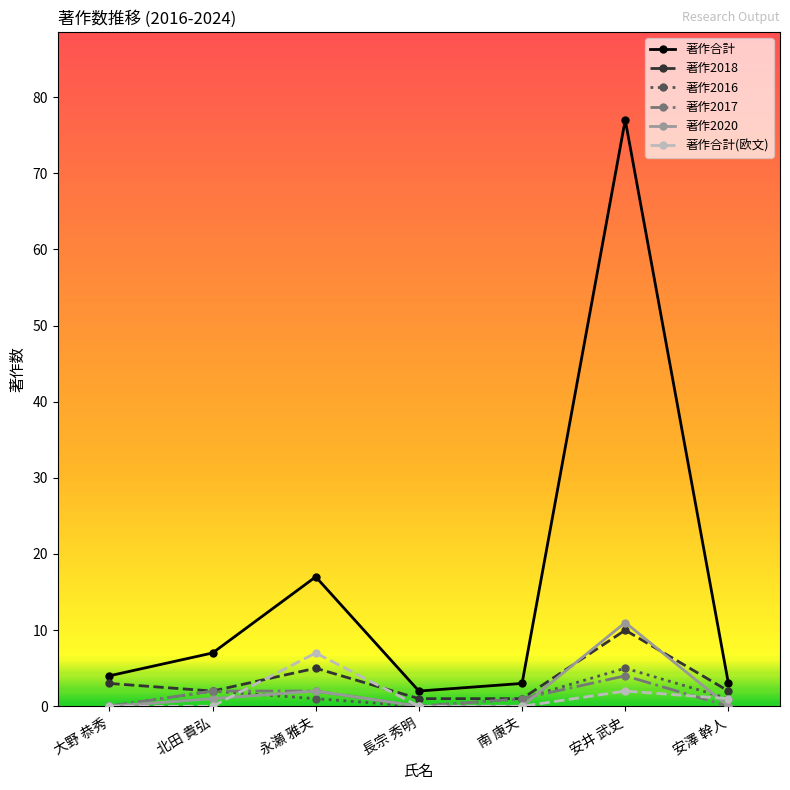

Reading left to right, what are all the values shown in this chart?

著作合計: 大野 恭秀=4	北田 貴弘=7	永瀬 雅夫=17	長宗 秀明=2	南 康夫=3	安井 武史=77	安澤 幹人=3
著作2018: 大野 恭秀=3	北田 貴弘=2	永瀬 雅夫=5	長宗 秀明=1	南 康夫=1	安井 武史=10	安澤 幹人=2
著作2016: 大野 恭秀=0	北田 貴弘=2	永瀬 雅夫=1	長宗 秀明=0	南 康夫=1	安井 武史=5	安澤 幹人=1
著作2017: 大野 恭秀=0	北田 貴弘=2	永瀬 雅夫=2	長宗 秀明=0	南 康夫=1	安井 武史=4	安澤 幹人=0
著作2020: 大野 恭秀=0	北田 貴弘=1	永瀬 雅夫=2	長宗 秀明=0	南 康夫=0	安井 武史=11	安澤 幹人=0
著作合計(欧文): 大野 恭秀=0	北田 貴弘=0	永瀬 雅夫=7	長宗 秀明=0	南 康夫=0	安井 武史=2	安澤 幹人=1